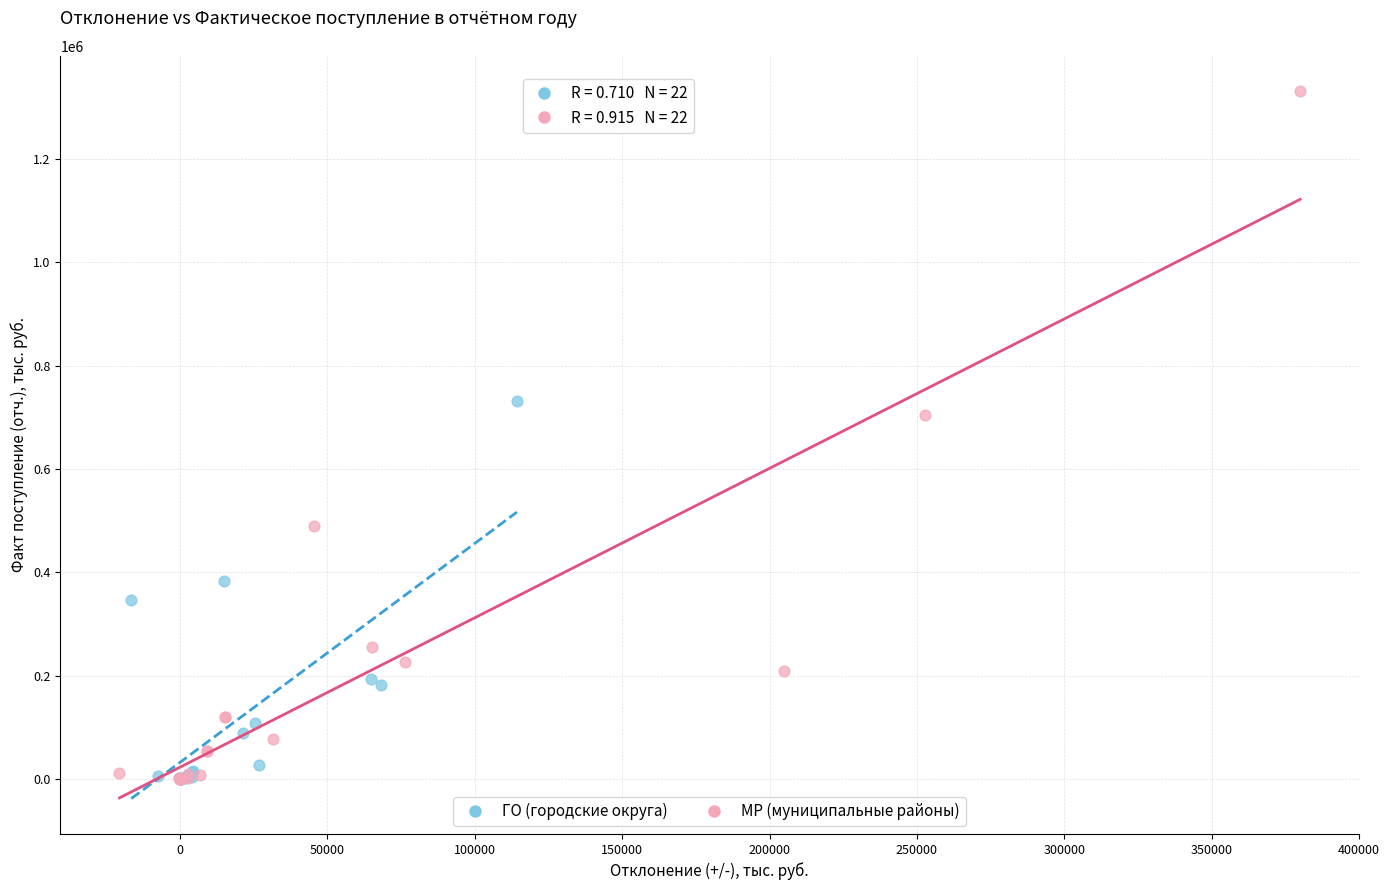

Which series contains the highest Y value?

МР (муниципальные районы)